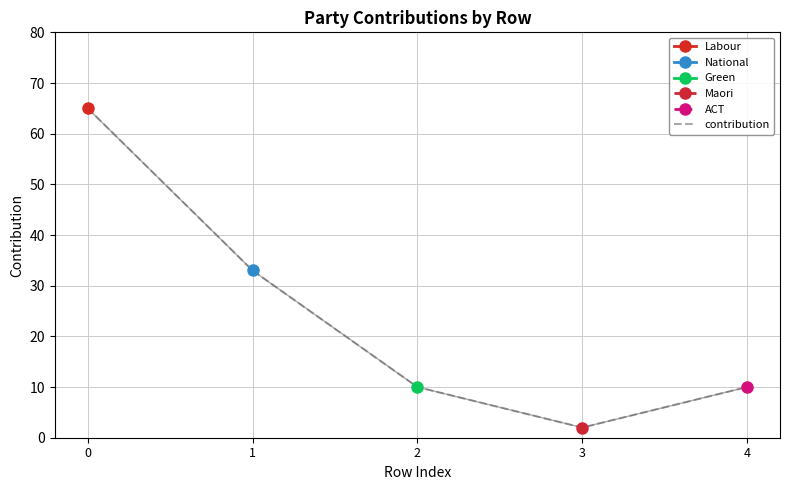

What is the maximum value shown in the chart?

65